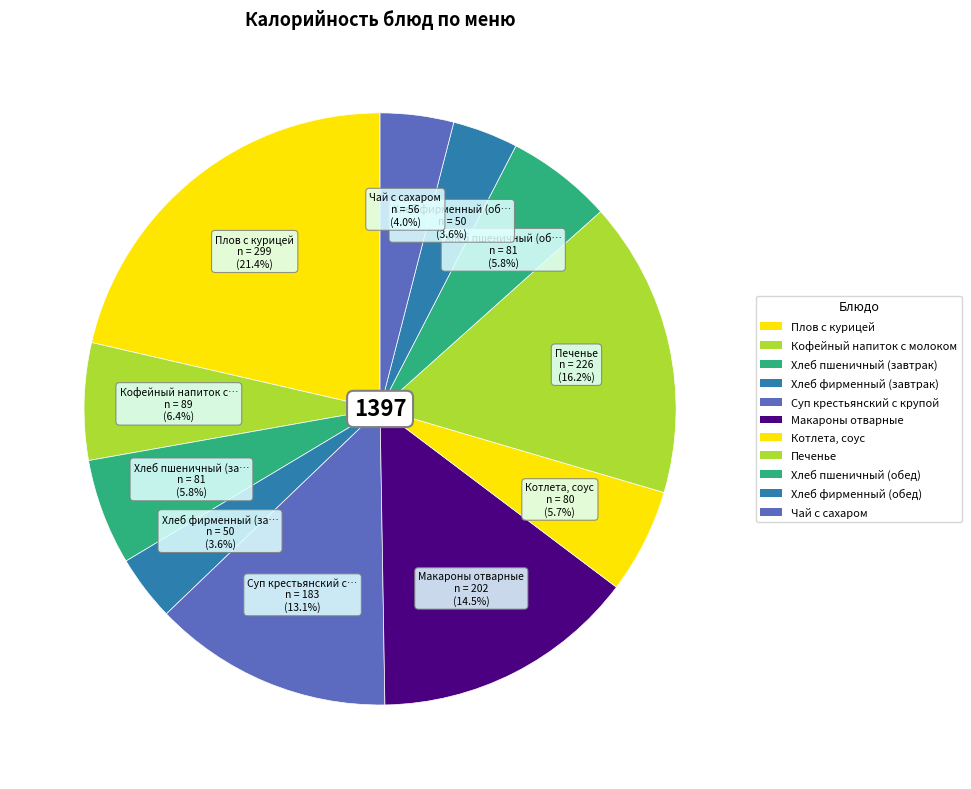

Count the number of slices in the pie.

11